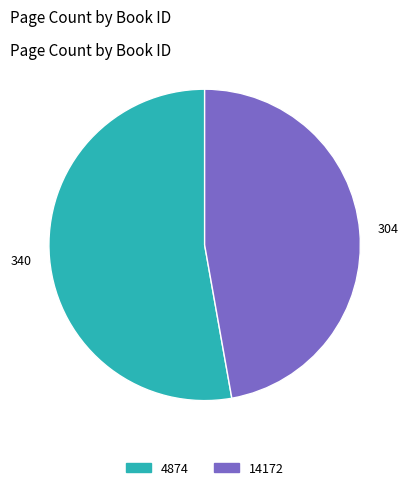

What is the smallest slice in the pie chart?

14172